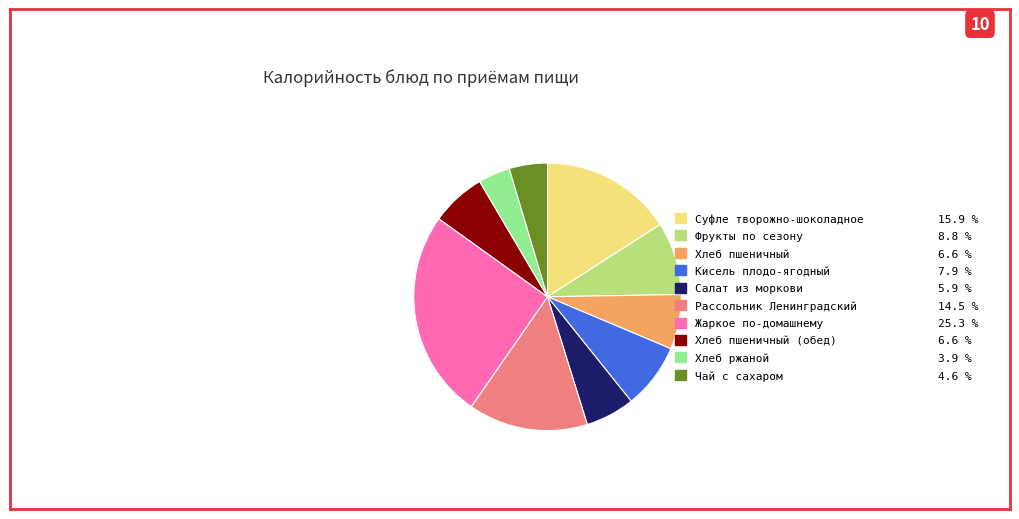

How many segments does this pie chart have?

10